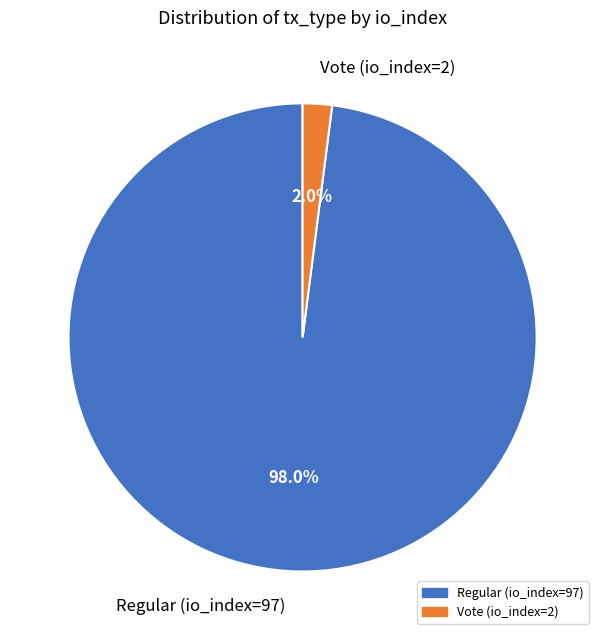

True or false: Regular (io_index=97) accounts for 98% of the total.

True